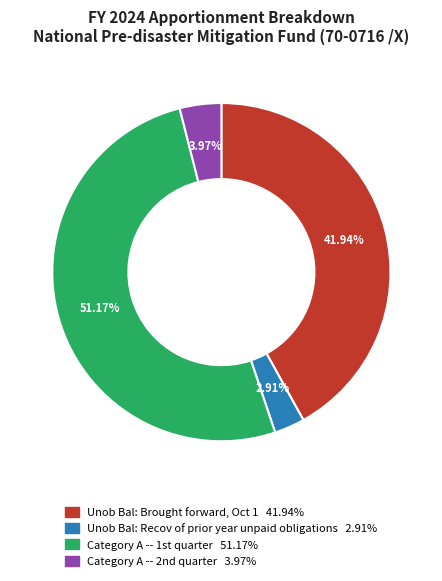

Count the number of slices in the pie.

4